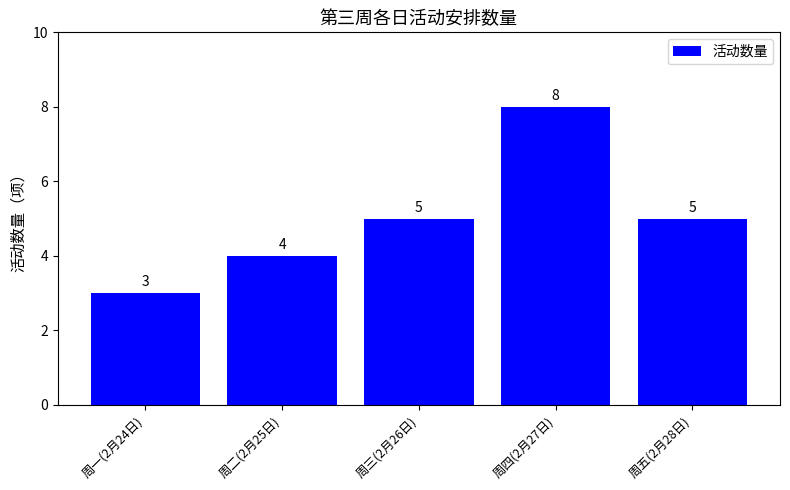

How many values are between 4 and 5?

3